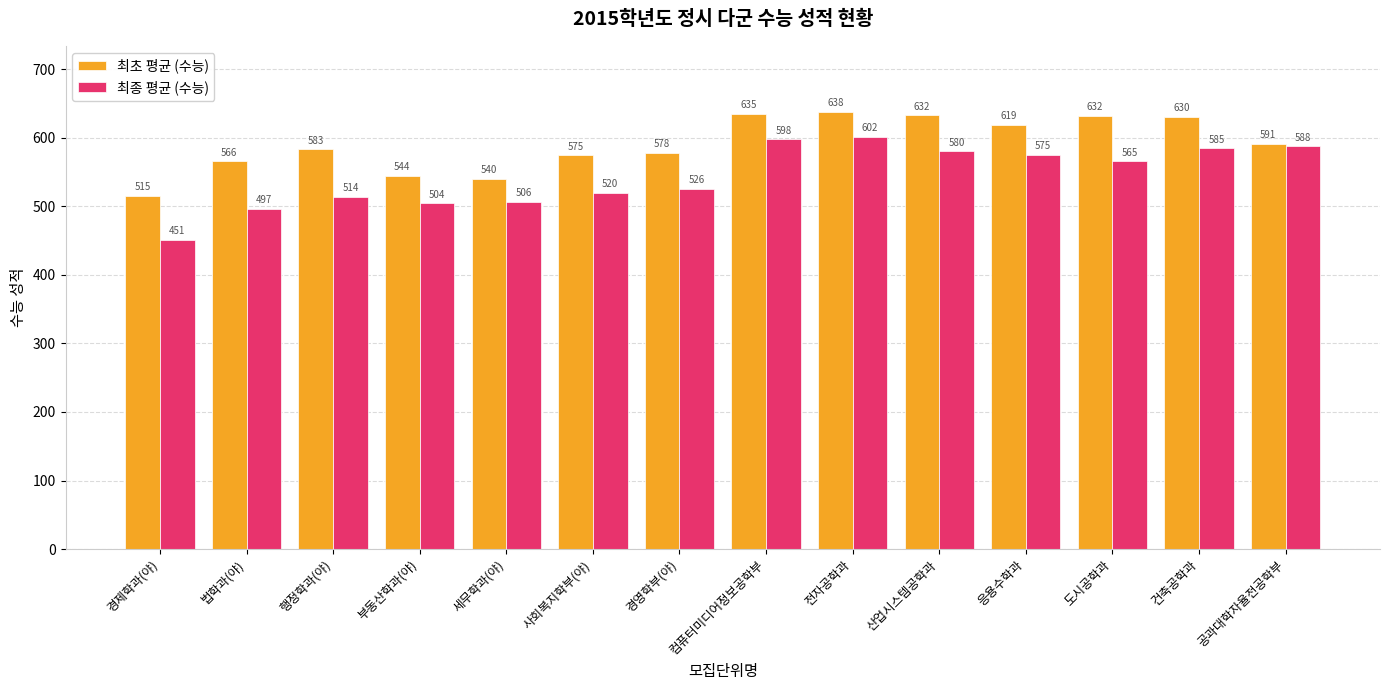

The 최종 평균 (수능) series shows 580.4 at 산업시스템공학과. True or false?

True